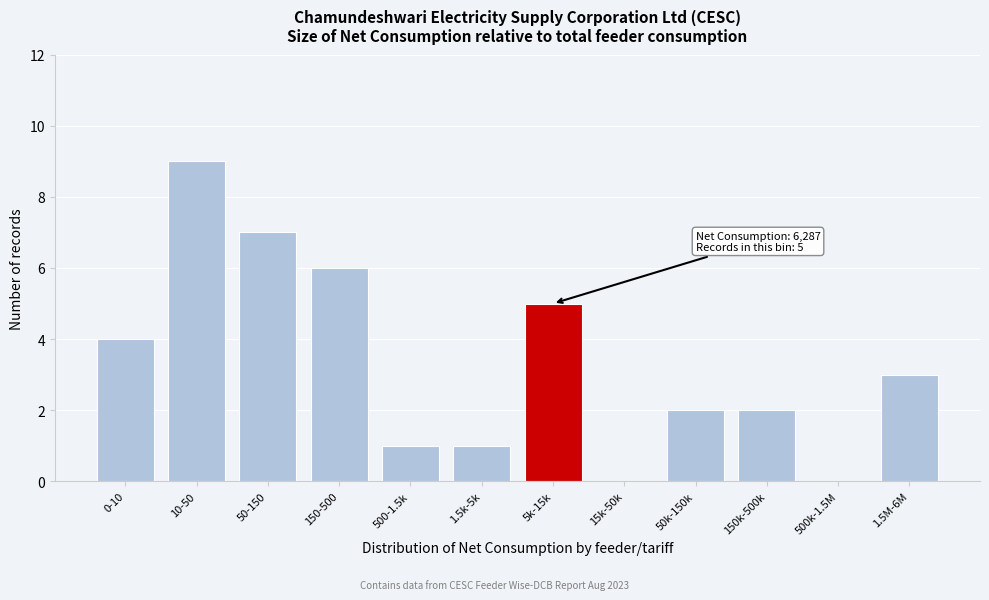

Reading left to right, transcribe all the data shown in this chart.

0-10=4	10-50=9	50-150=7	150-500=6	500-1.5k=1	1.5k-5k=1	5k-15k=5	15k-50k=0	50k-150k=2	150k-500k=2	500k-1.5M=0	1.5M-6M=3